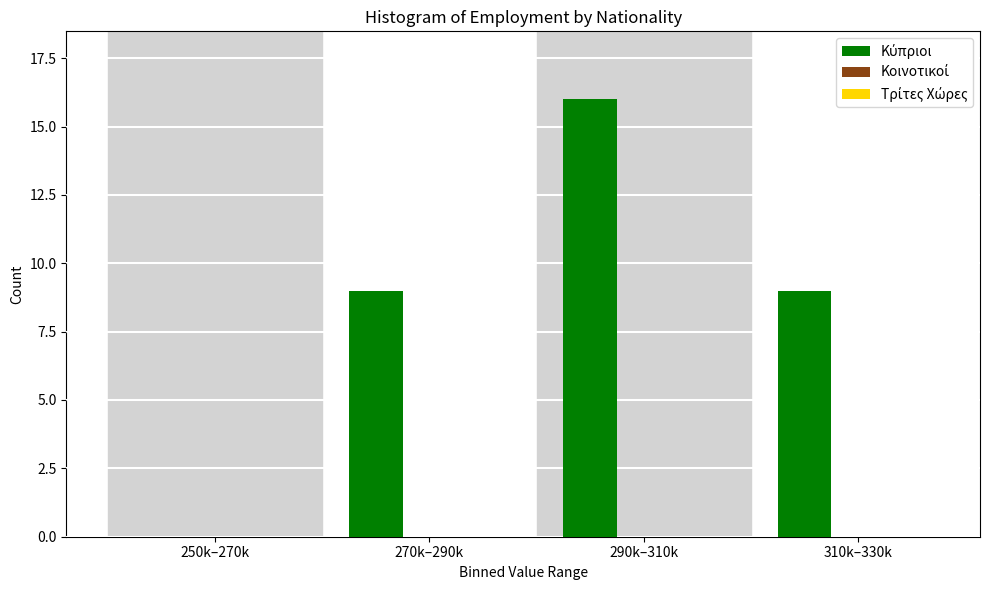

Reading right to left, what are all the values shown in this chart?

310k–330k=9	290k–310k=16	270k–290k=9	250k–270k=0